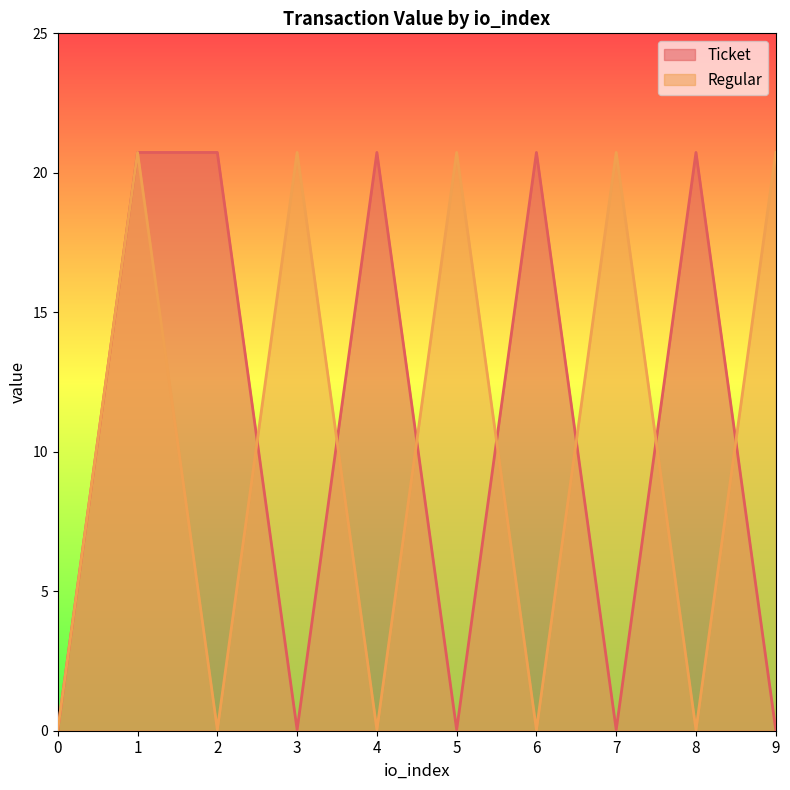

At which category does Regular reach its first local peak?

1